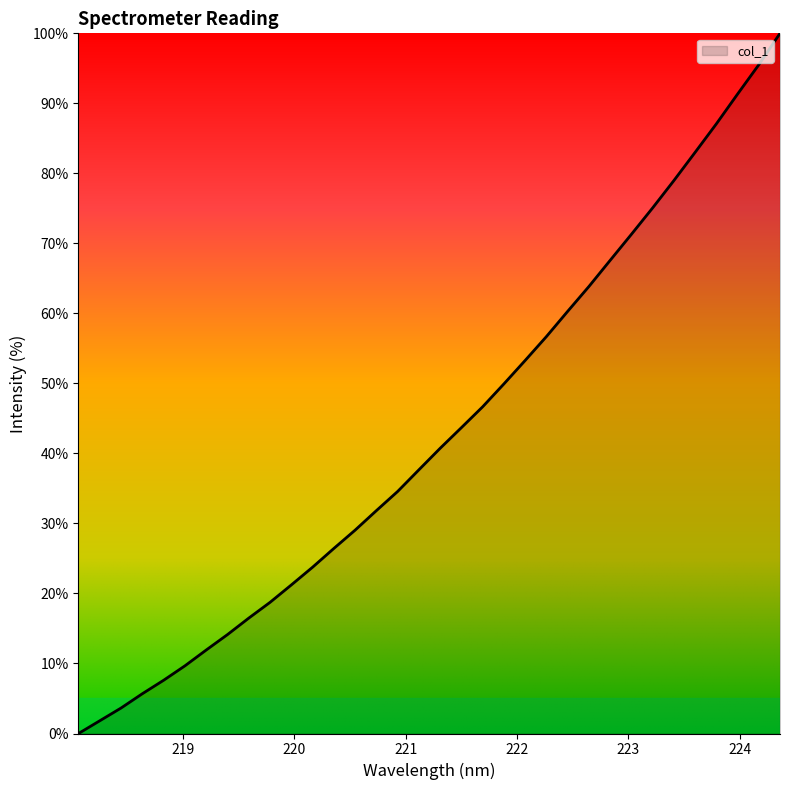

What is the difference between the maximum and minimum values?

100.0